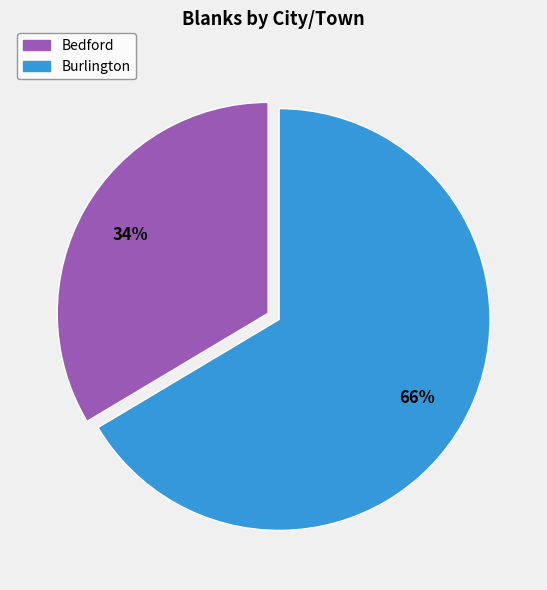

Combined, do Burlington and Bedford account for over 50%?

Yes